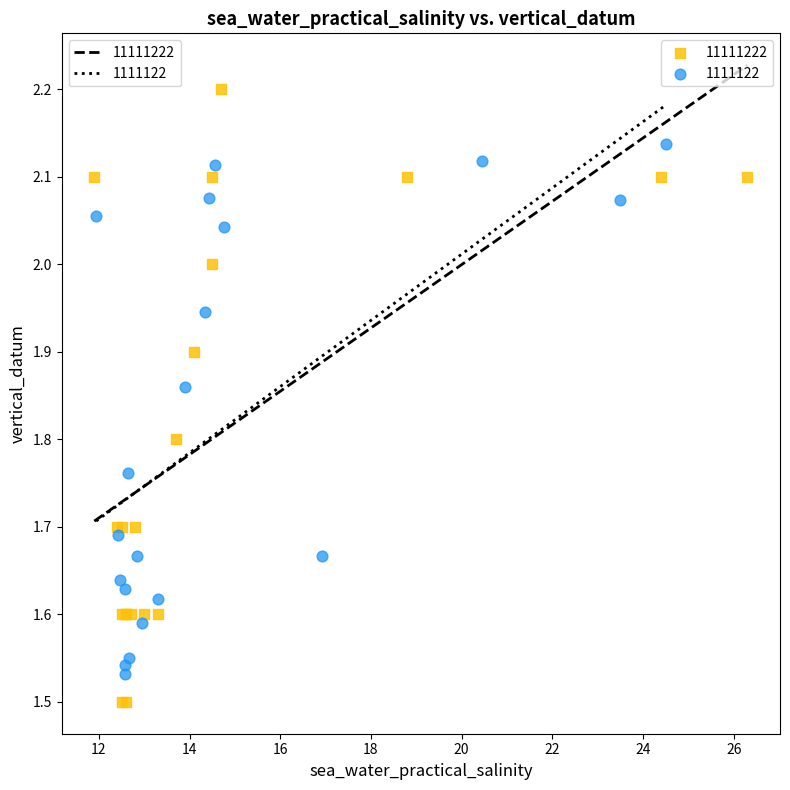

Which series has the largest Y range (max minus min)?

11111222